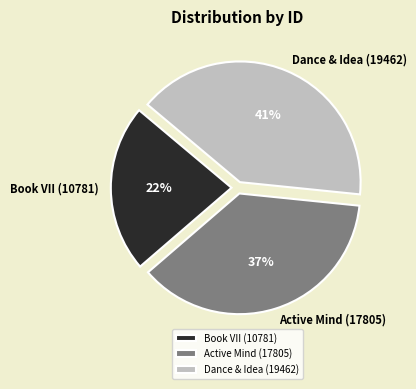

What is the ratio of the value at Dance & Idea (19462) to the value at Active Mind (17805)?

1.1